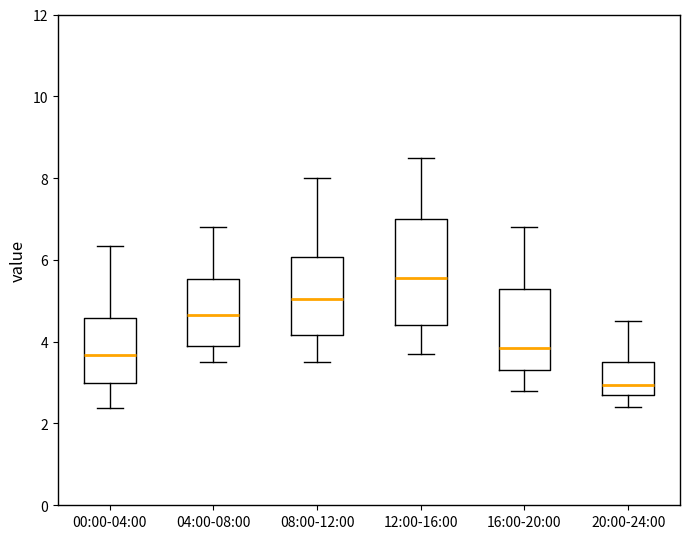

Reading left to right, read every box against the y-axis: the position of its median line, the range the box covers, and the ends of its whiskers. The values are not printed on the chart, so give them approximately, as read against the axis.

00:00-04:00: median 3.6, box 3.0 to 4.6, whiskers 2.4 to 6.4
04:00-08:00: median 4.6, box 4.0 to 5.6, whiskers 3.6 to 6.8
08:00-12:00: median 5.0, box 4.2 to 6.0, whiskers 3.6 to 8.0
12:00-16:00: median 5.6, box 4.4 to 7.0, whiskers 3.8 to 8.6
16:00-20:00: median 3.8, box 3.4 to 5.4, whiskers 2.8 to 6.8
20:00-24:00: median 3.0, box 2.8 to 3.6, whiskers 2.4 to 4.6